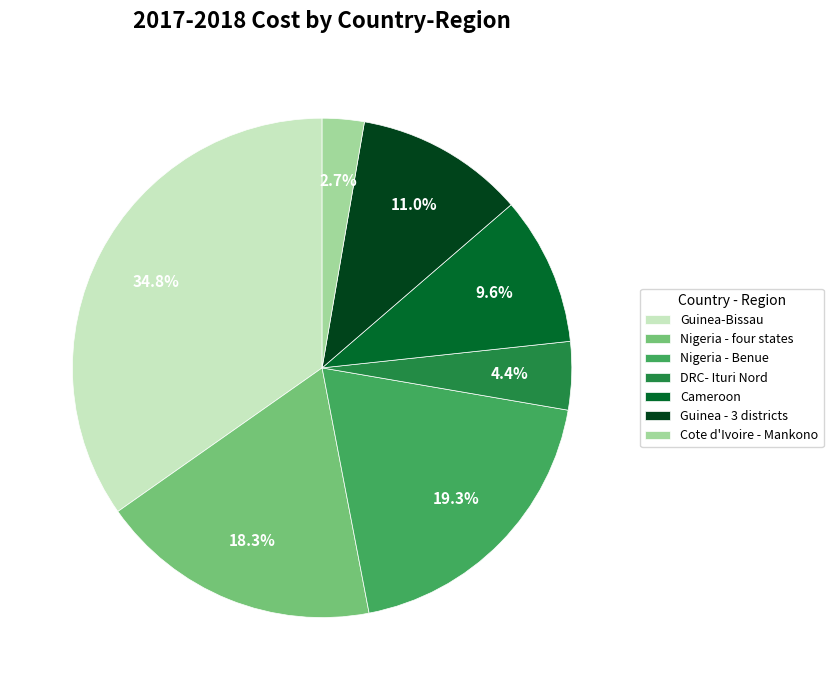

Which slice is the smallest?

Cote d'Ivoire - Mankono